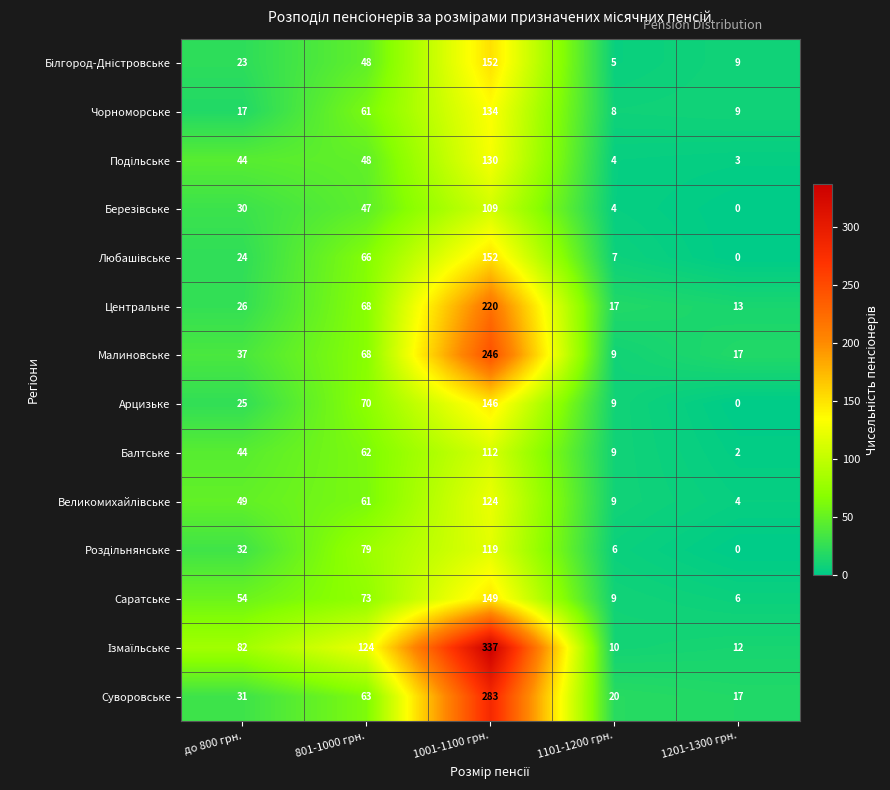

What is the average value of the Чорноморське series?

46